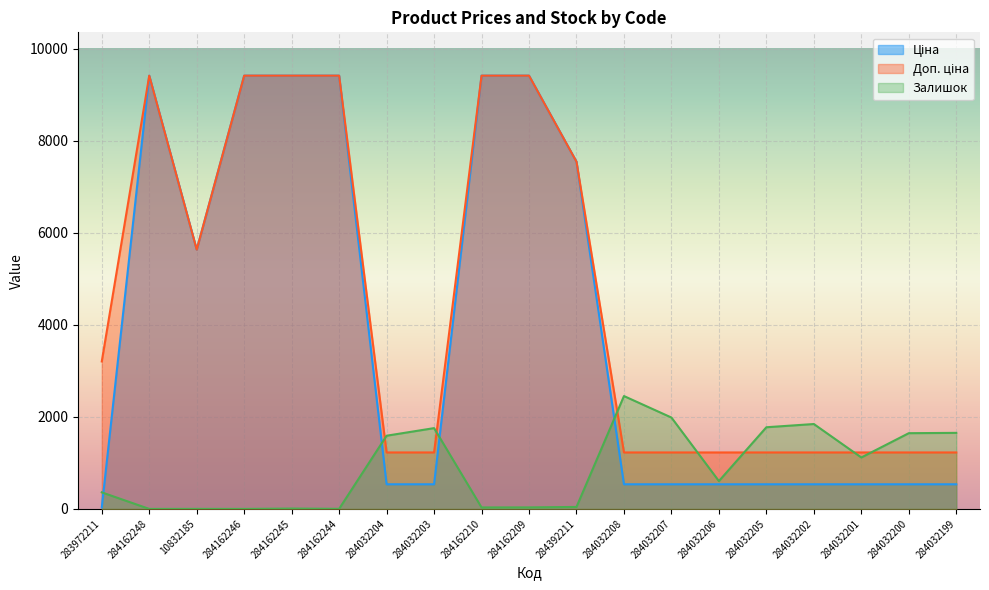

Where do Залишок and Ціна first cross each other?

283972211 and 284162248